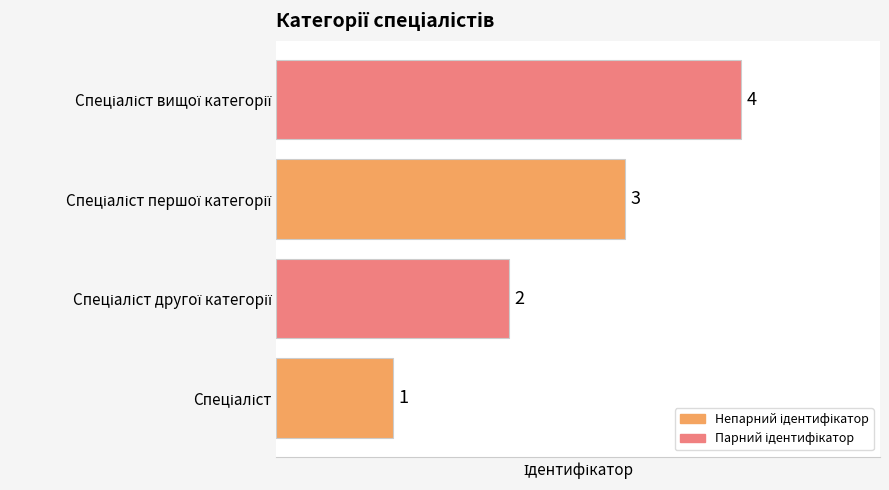

How many values are between 2 and 4?

3